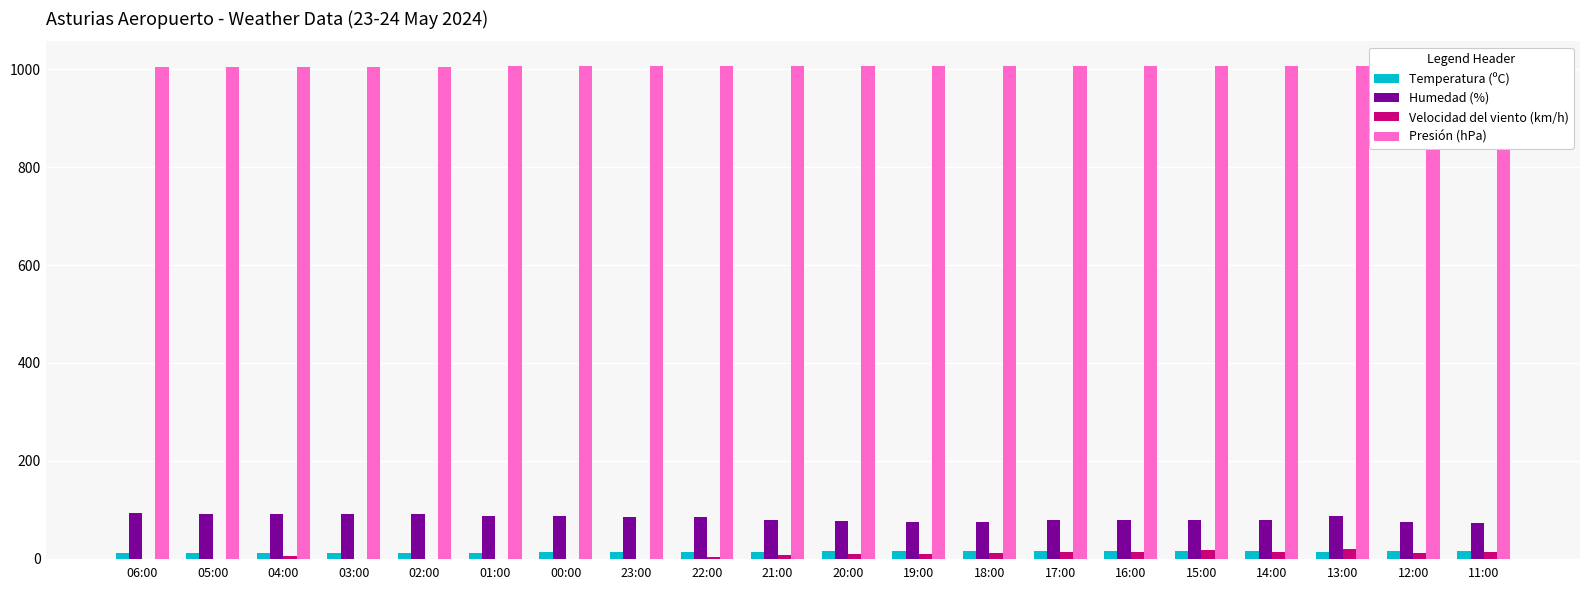

Are the bars horizontal?

No